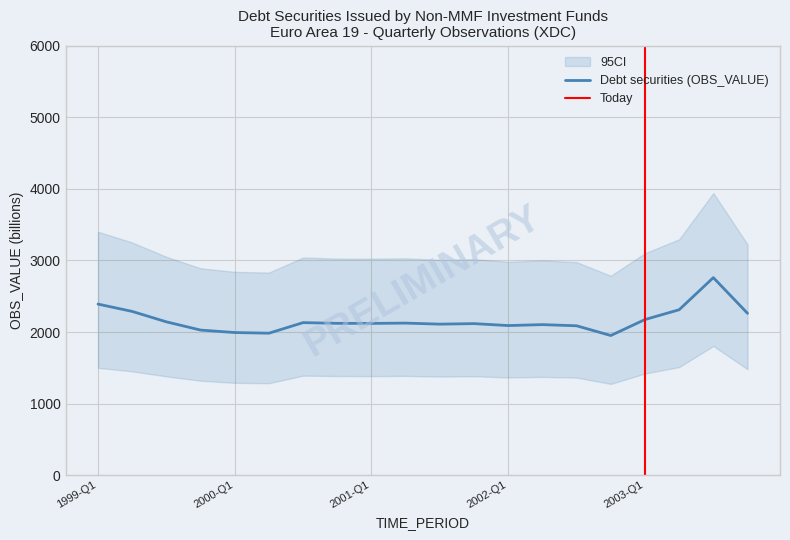

At which label is the value closest to 2355?

1999-Q1